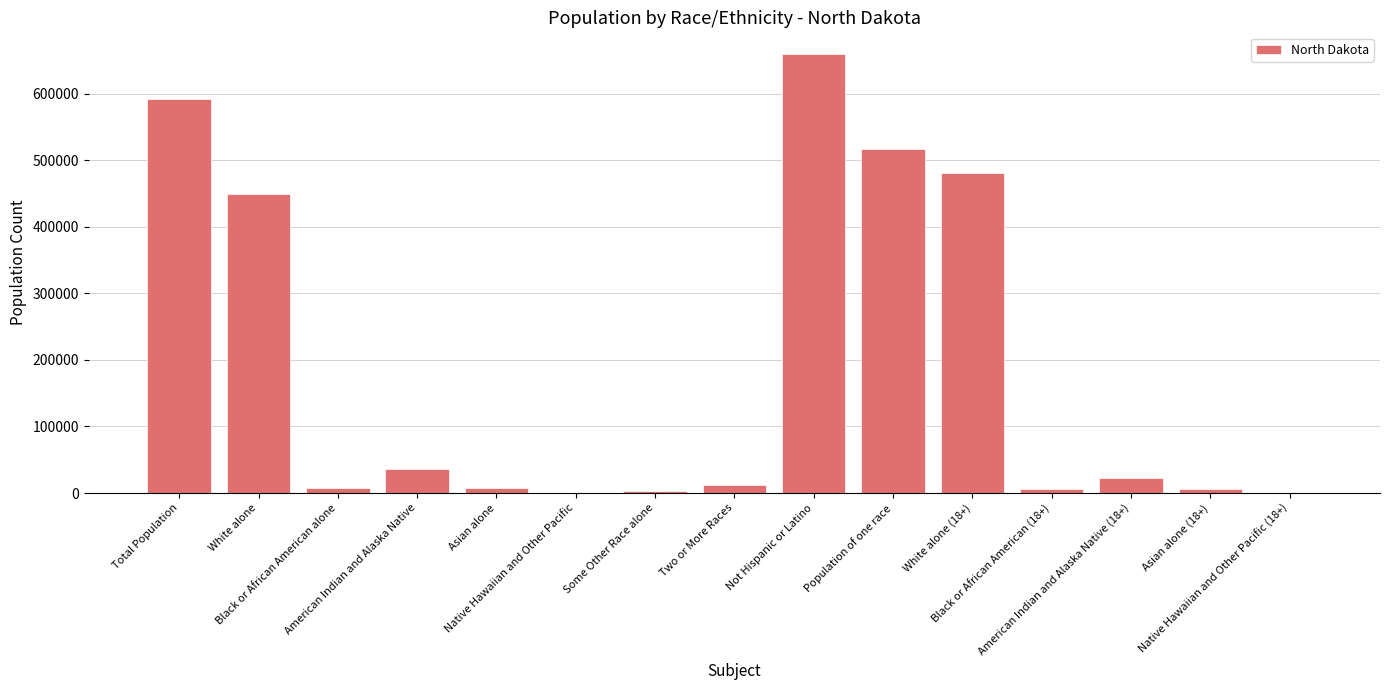

Is it true that the value at Native Hawaiian and Other Pacific (18+) is 240?

True